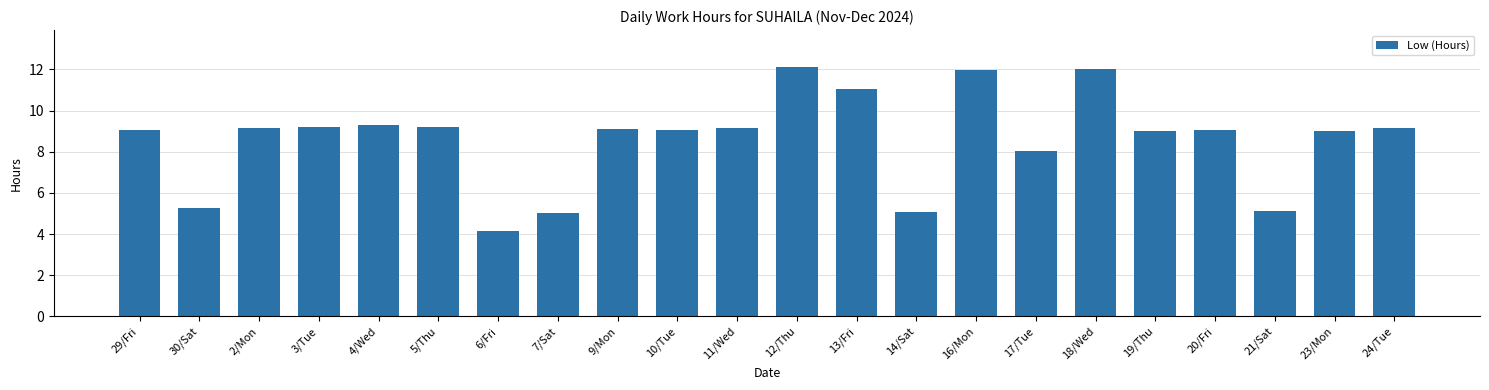

What is the average value?

8.6